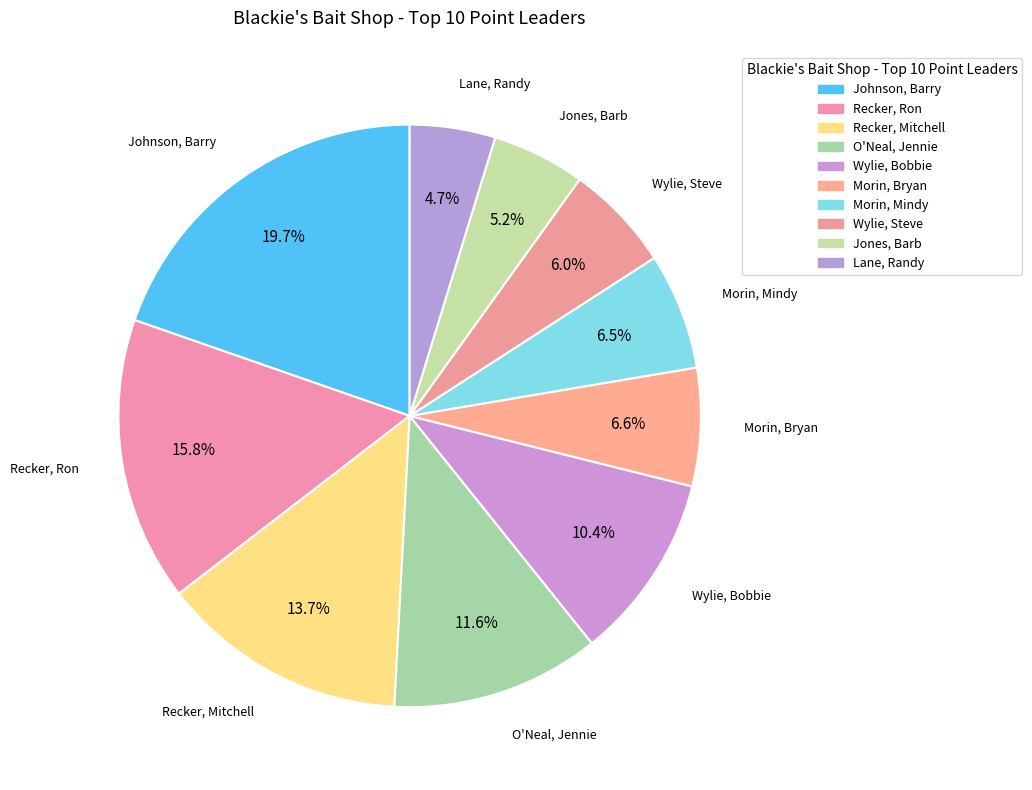

How many slices are in this pie chart?

10